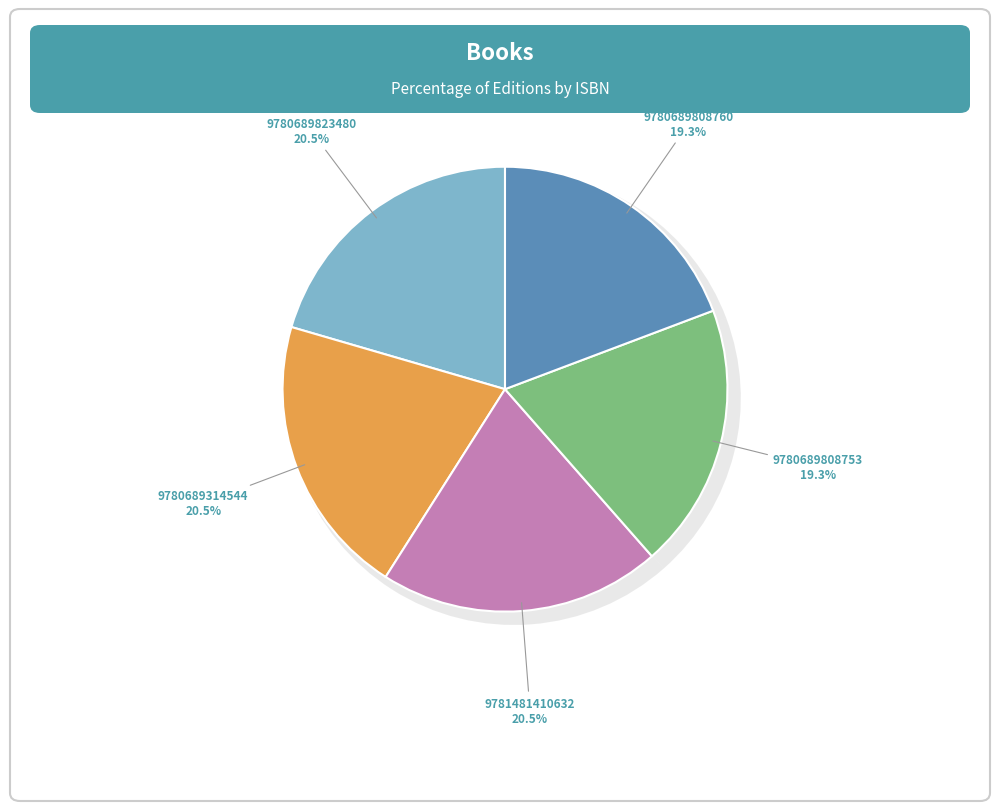

Does 9780689808760 account for over 50% of the chart?

No